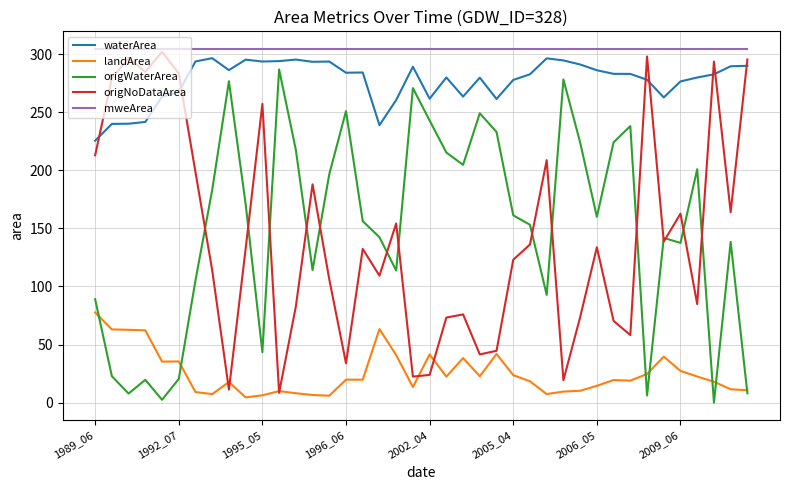

What are all the series names shown in the legend?

waterArea, landArea, origWaterArea, origNoDataArea, mweArea